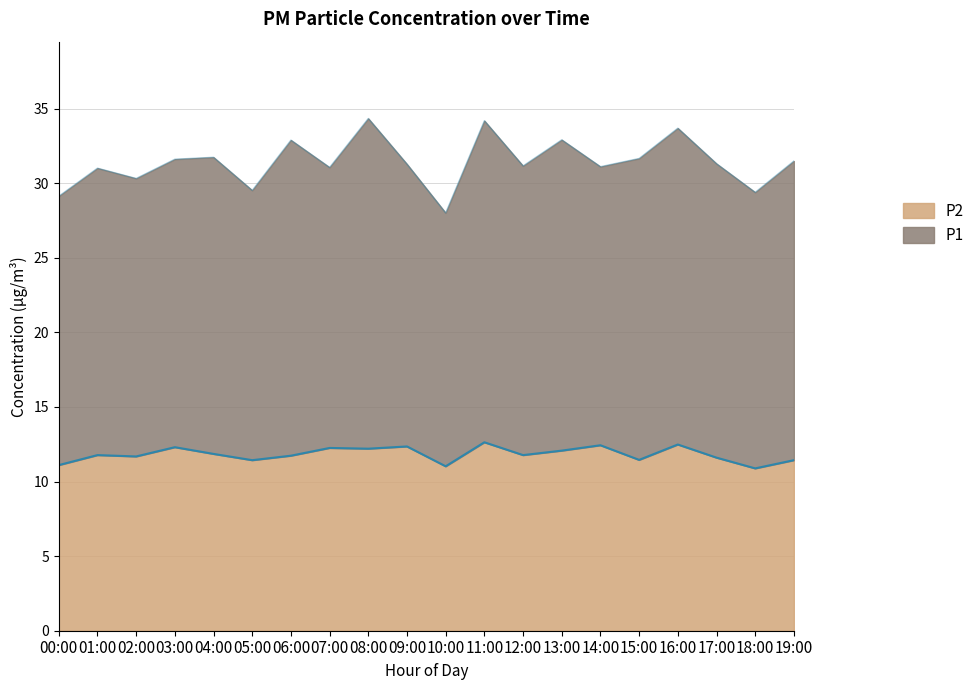

What is the label of the 16th point from the left?

15:00